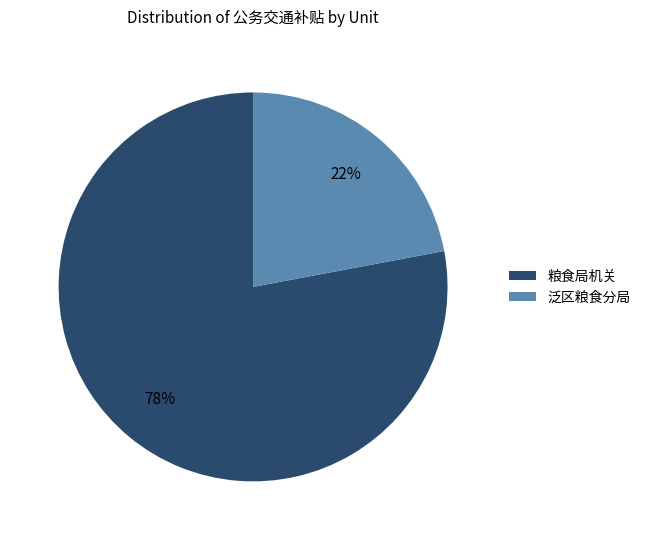

Is there any slice that represents more than half of the pie?

Yes